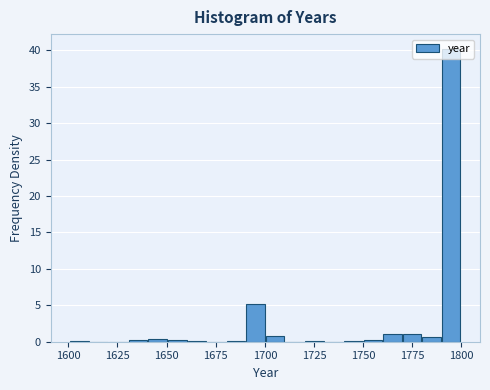

Around what value on the x-axis is the tallest bar? Give the approximate position of its centre, as read against the axis.

1795